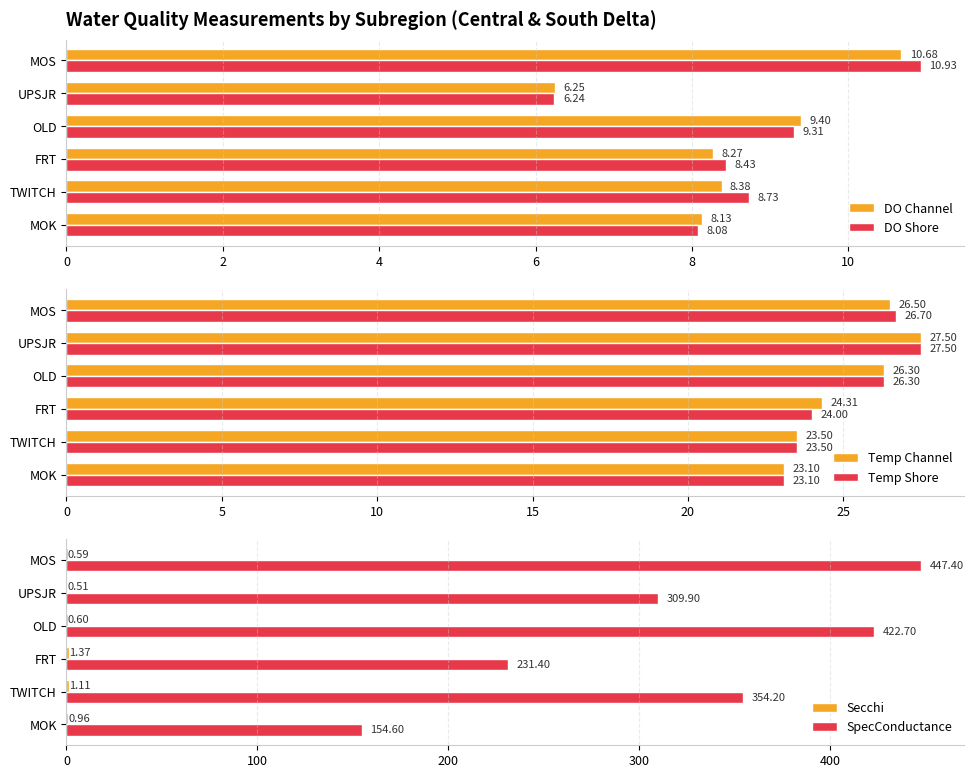

At which label is SpecConductance closest to 301?

UPSJR